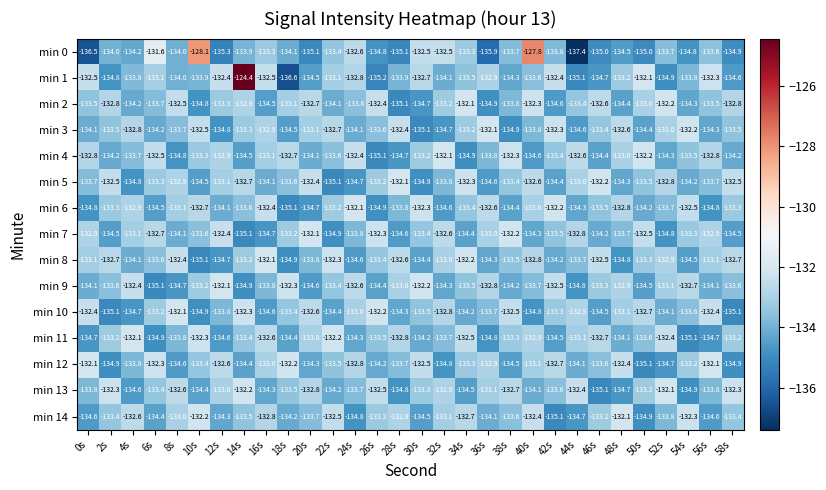

What is the highest value of the min 3 series?

-132.1